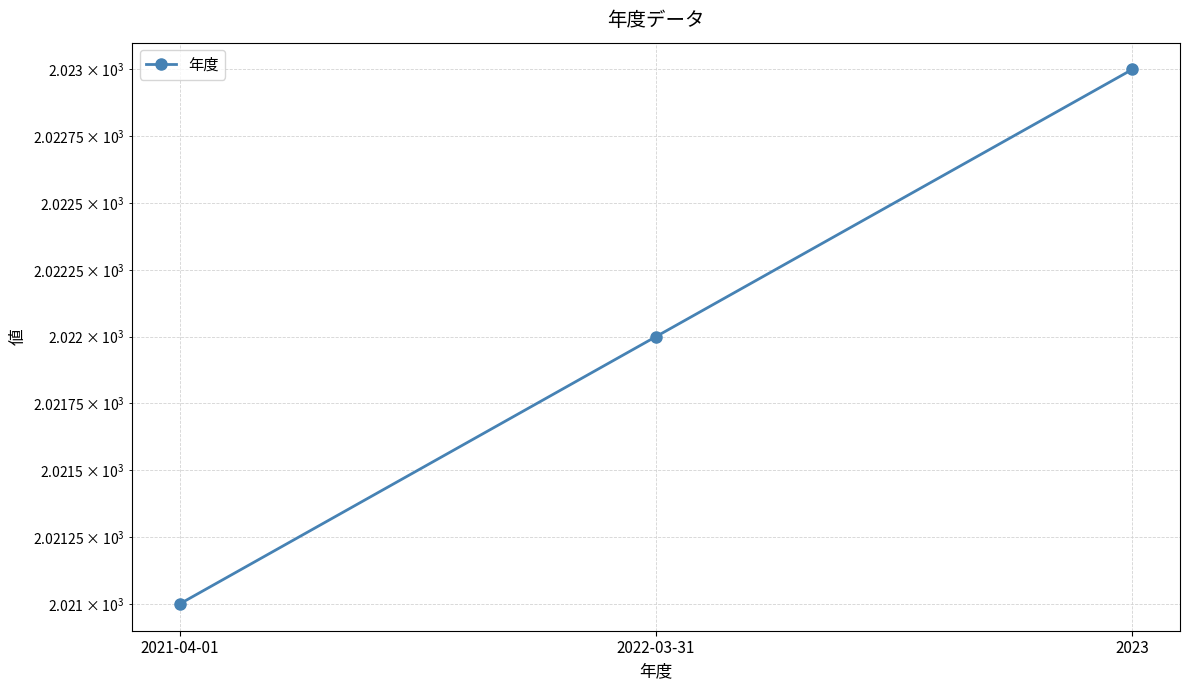

List the labels in order of value, smallest first.

2021-04-01, 2022-03-31, 2023